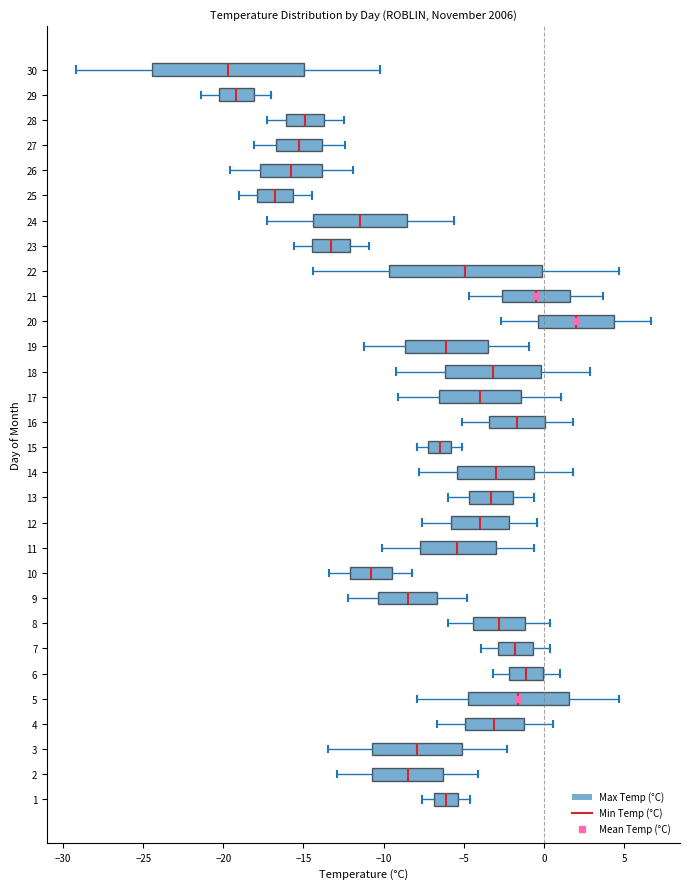

Reading bottom to top, read every box against the x-axis: the position of its median line, the range the box covers, and the ends of its whiskers. The values are not printed on the chart, so give them approximately, as read against the axis.

1: median -6.0, box -7.0 to -5.5, whiskers -7.5 to -4.5
2: median -8.5, box -10.5 to -6.5, whiskers -13.0 to -4.0
3: median -8.0, box -10.5 to -5.0, whiskers -13.5 to -2.5
4: median -3.0, box -5.0 to -1.0, whiskers -6.5 to 0.5
5: median -1.5, box -4.5 to 1.5, whiskers -8.0 to 4.5
6: median -1.0, box -2.0 to 0.0, whiskers -3.0 to 1.0
7: median -2.0, box -3.0 to -0.5, whiskers -4.0 to 0.5
8: median -3.0, box -4.5 to -1.0, whiskers -6.0 to 0.5
9: median -8.5, box -10.5 to -6.5, whiskers -12.0 to -5.0
10: median -11.0, box -12.0 to -9.5, whiskers -13.5 to -8.0
11: median -5.5, box -7.5 to -3.0, whiskers -10.0 to -0.5
12: median -4.0, box -6.0 to -2.0, whiskers -7.5 to -0.5
13: median -3.5, box -4.5 to -2.0, whiskers -6.0 to -0.5
14: median -3.0, box -5.5 to -0.5, whiskers -8.0 to 2.0
15: median -6.5, box -7.0 to -6.0, whiskers -8.0 to -5.0
16: median -1.5, box -3.5 to 0.0, whiskers -5.0 to 2.0
17: median -4.0, box -6.5 to -1.5, whiskers -9.0 to 1.0
18: median -3.0, box -6.0 to 0.0, whiskers -9.0 to 3.0
19: median -6.0, box -8.5 to -3.5, whiskers -11.0 to -1.0
20: median 2.0, box -0.5 to 4.5, whiskers -2.5 to 6.5
21: median -0.5, box -2.5 to 1.5, whiskers -4.5 to 3.5
22: median -5.0, box -9.5 to 0.0, whiskers -14.5 to 4.5
23: median -13.5, box -14.5 to -12.0, whiskers -15.5 to -11.0
24: median -11.5, box -14.5 to -8.5, whiskers -17.5 to -5.5
25: median -17.0, box -18.0 to -15.5, whiskers -19.0 to -14.5
26: median -16.0, box -17.5 to -14.0, whiskers -19.5 to -12.0
27: median -15.5, box -16.5 to -14.0, whiskers -18.0 to -12.5
28: median -15.0, box -16.0 to -13.5, whiskers -17.5 to -12.5
29: median -19.0, box -20.5 to -18.0, whiskers -21.5 to -17.0
30: median -19.5, box -24.5 to -15.0, whiskers -29.0 to -10.0